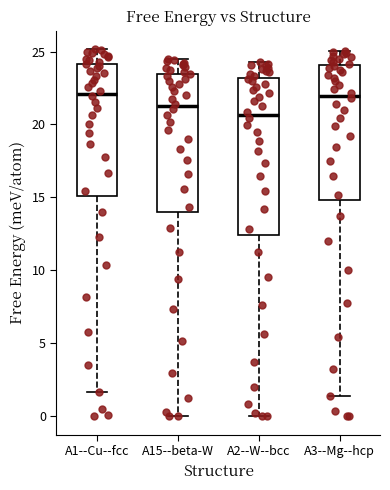

Which box has the lowest median line?

A2--W--bcc